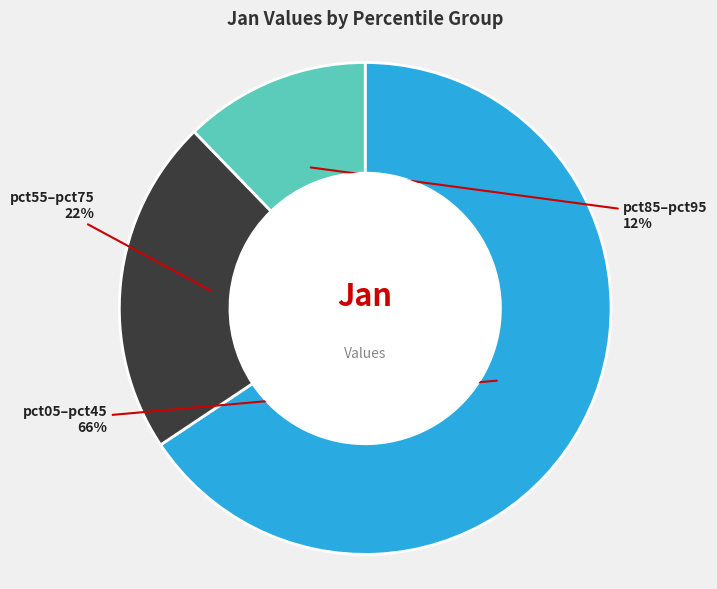

Is there any slice that represents more than half of the pie?

Yes